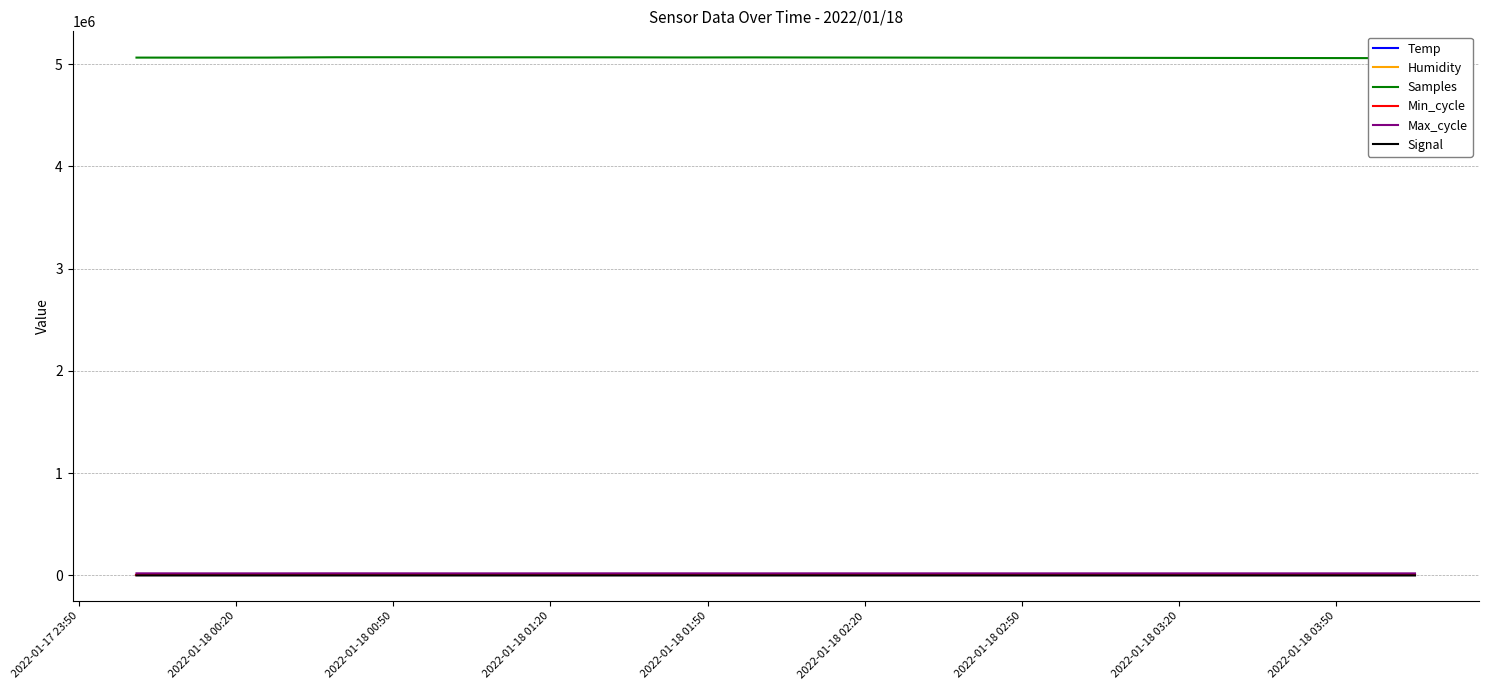

True or false: Humidity has a value of 99.9 at 2022-01-18 01:20.

True